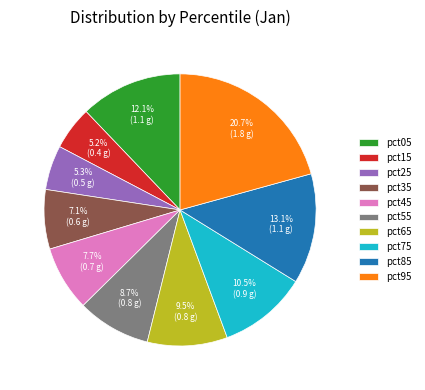

How many slices are in this pie chart?

10